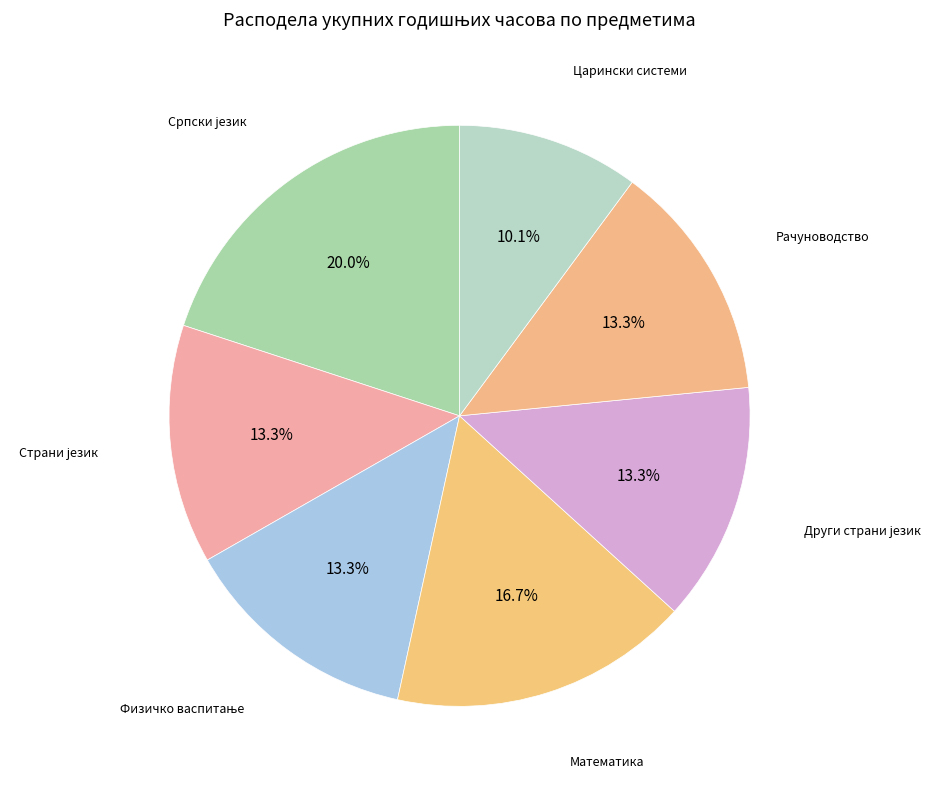

How many slices are in this pie chart?

7